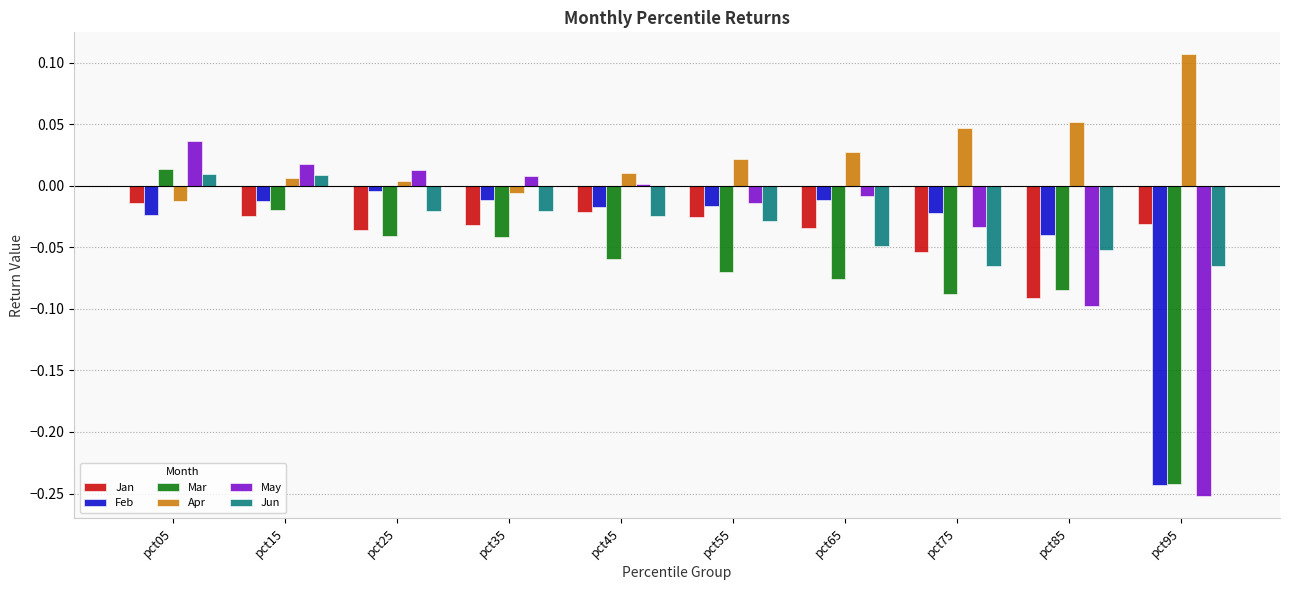

The Jan series shows -0.0 at pct45. True or false?

True